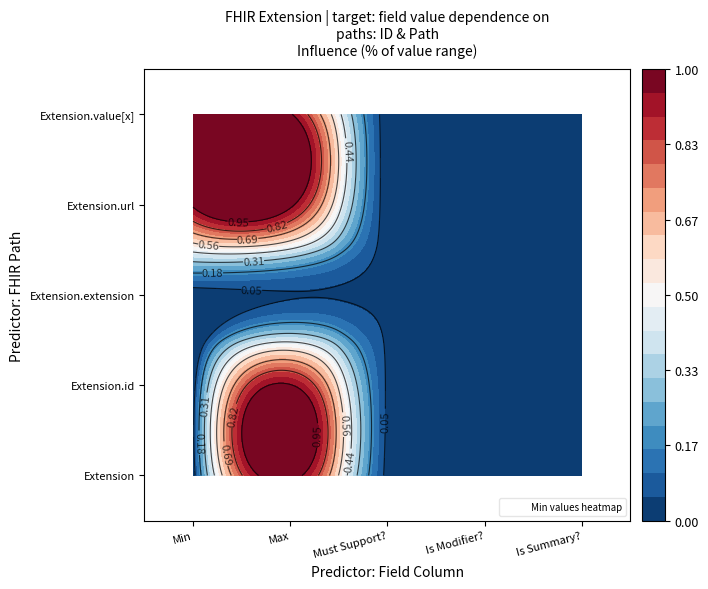

Which category has the lowest value across all series?

Min